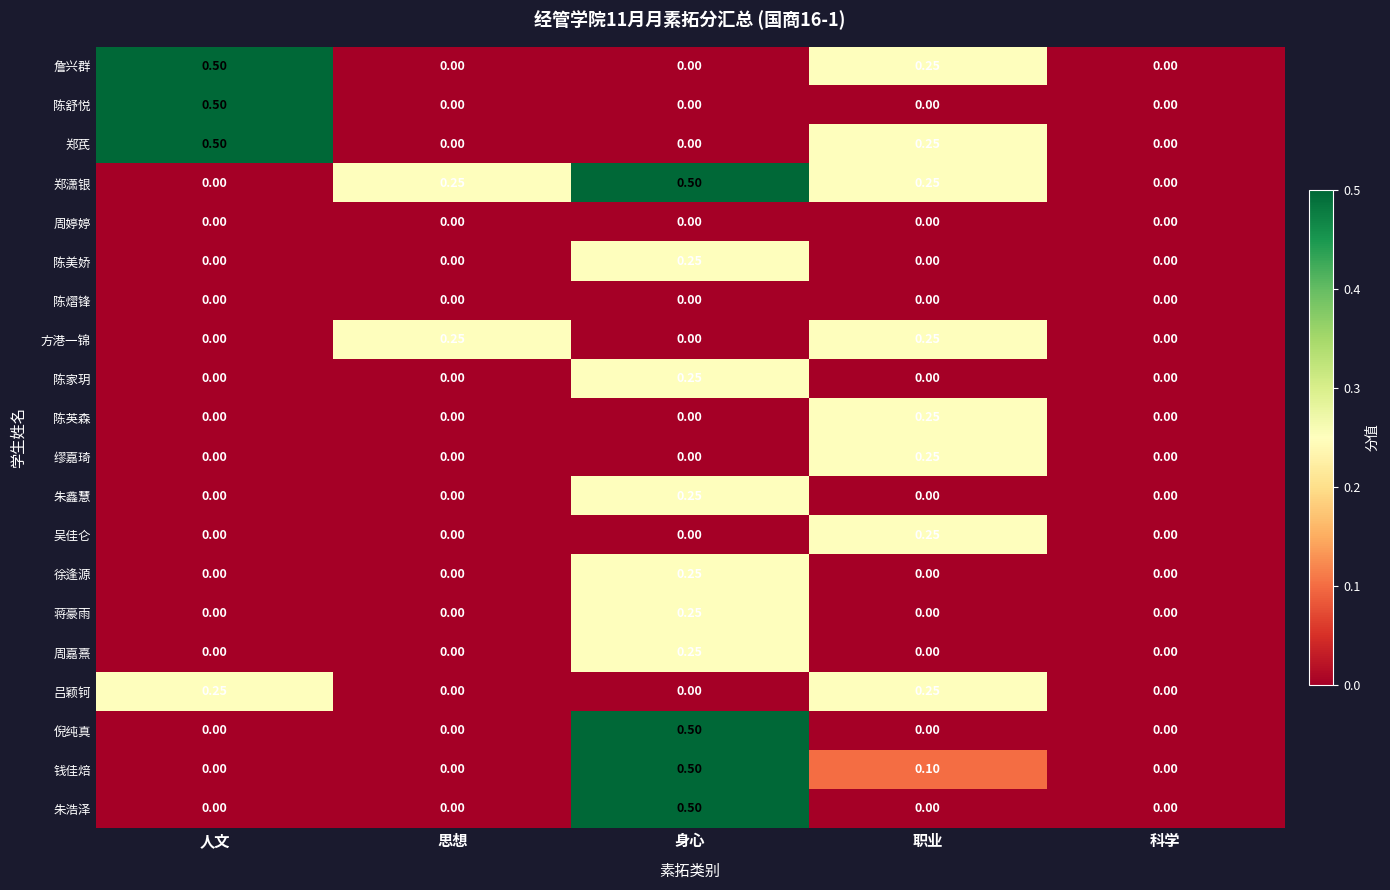

At which label does 陈舒悦 reach its peak?

人文